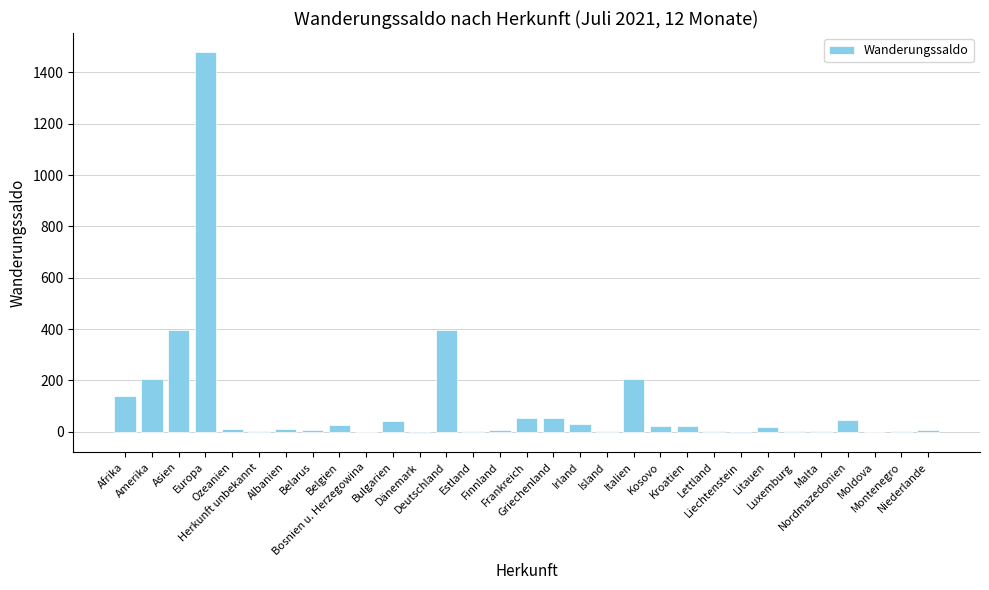

What is the maximum value shown in the chart?

1479